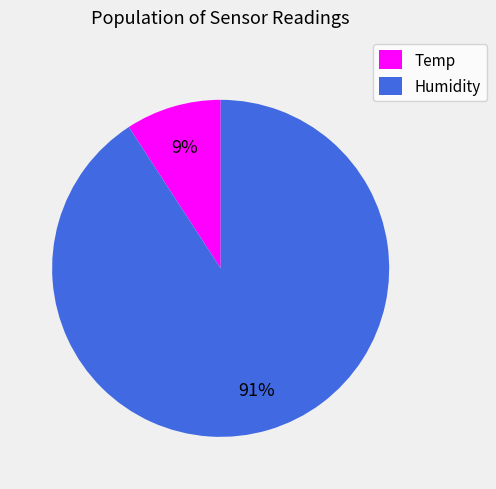

To the nearest percent, what is the combined percentage of Temp and Humidity?

100%